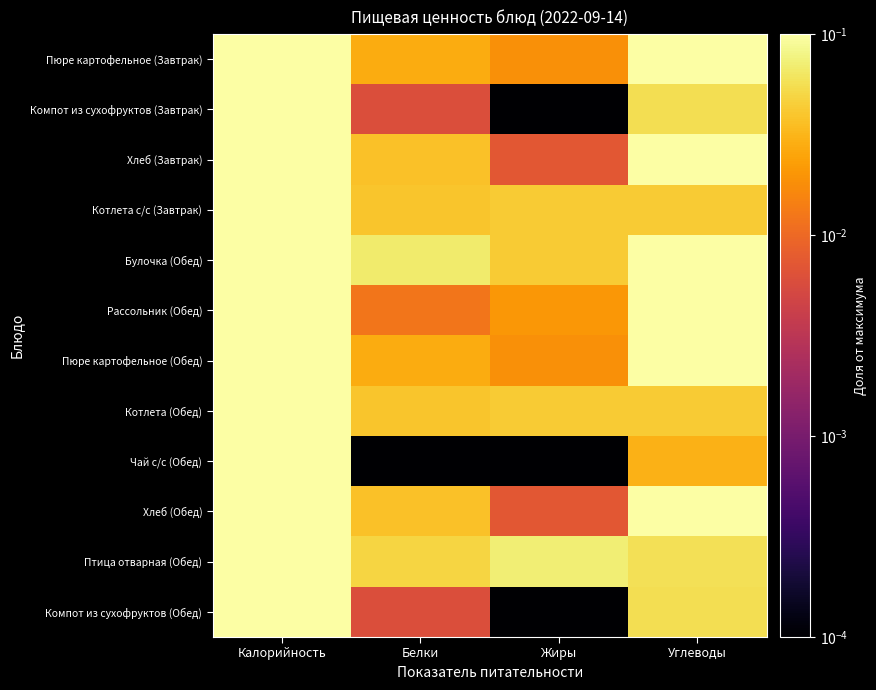

At Калорийность, list the series in order from largest to smallest.

Птица отварная (Обед), Пюре картофельное (Завтрак), Пюре картофельное (Обед), Рассольник (Обед), Хлеб (Завтрак), Хлеб (Обед), Булочка (Обед), Котлета с/с (Завтрак), Котлета (Обед), Чай с/с (Обед), Компот из сухофруктов (Завтрак), Компот из сухофруктов (Обед)